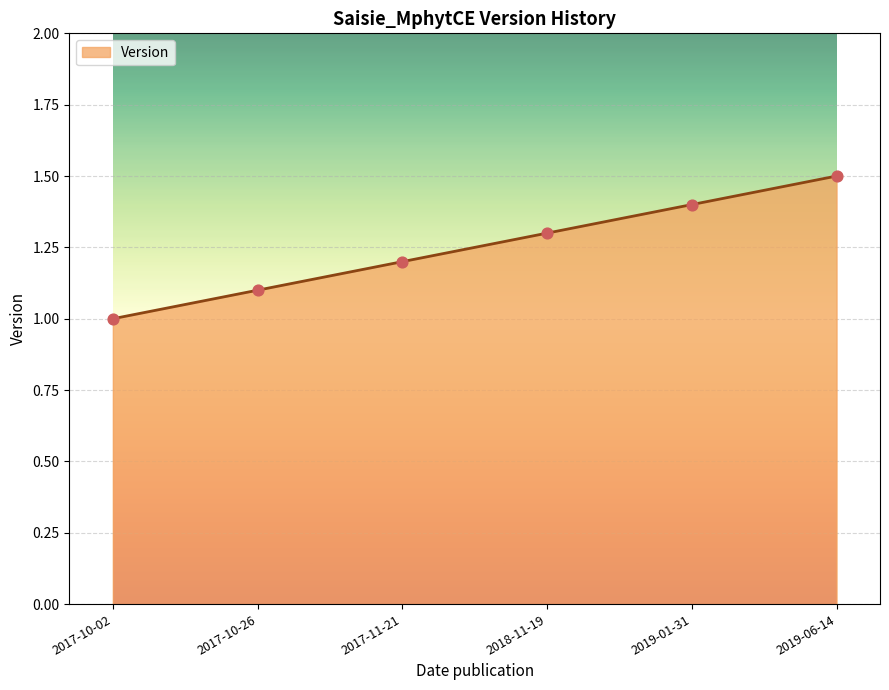

Between 2017-10-26 and 2019-01-31, which is larger?

2019-01-31